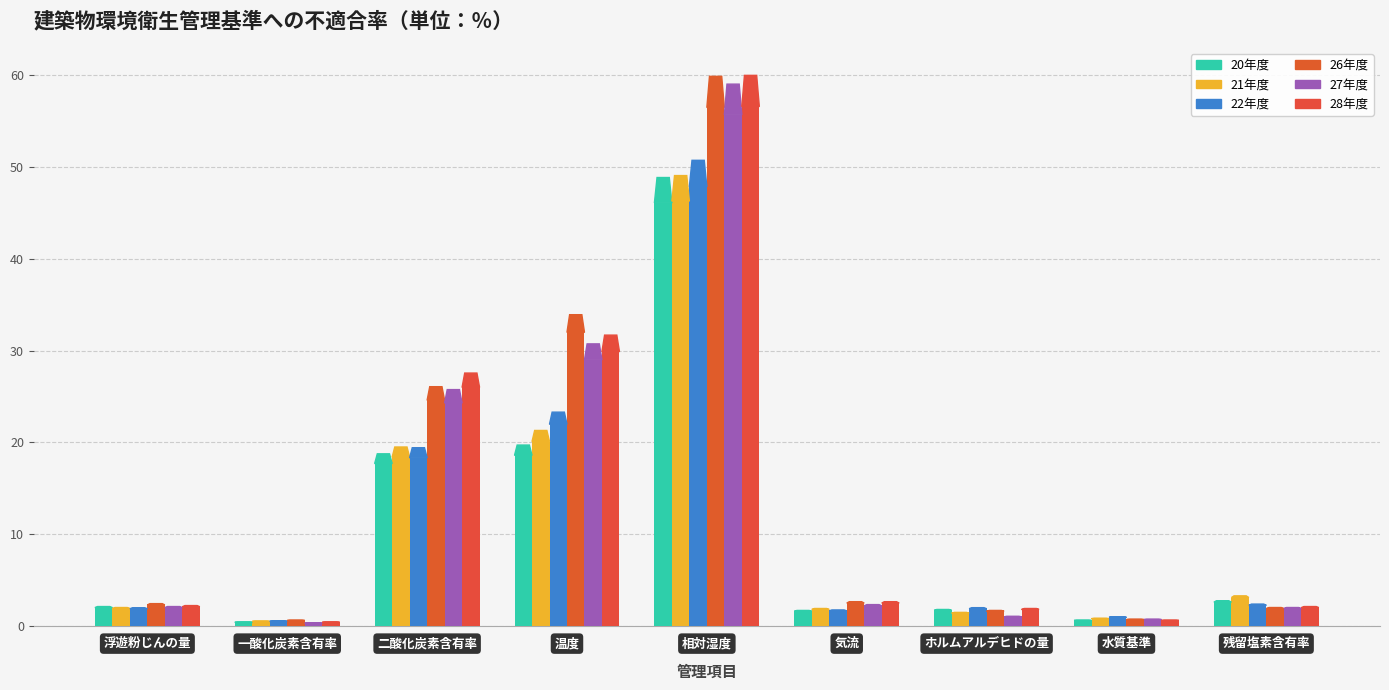

How many bars are there in total?

54